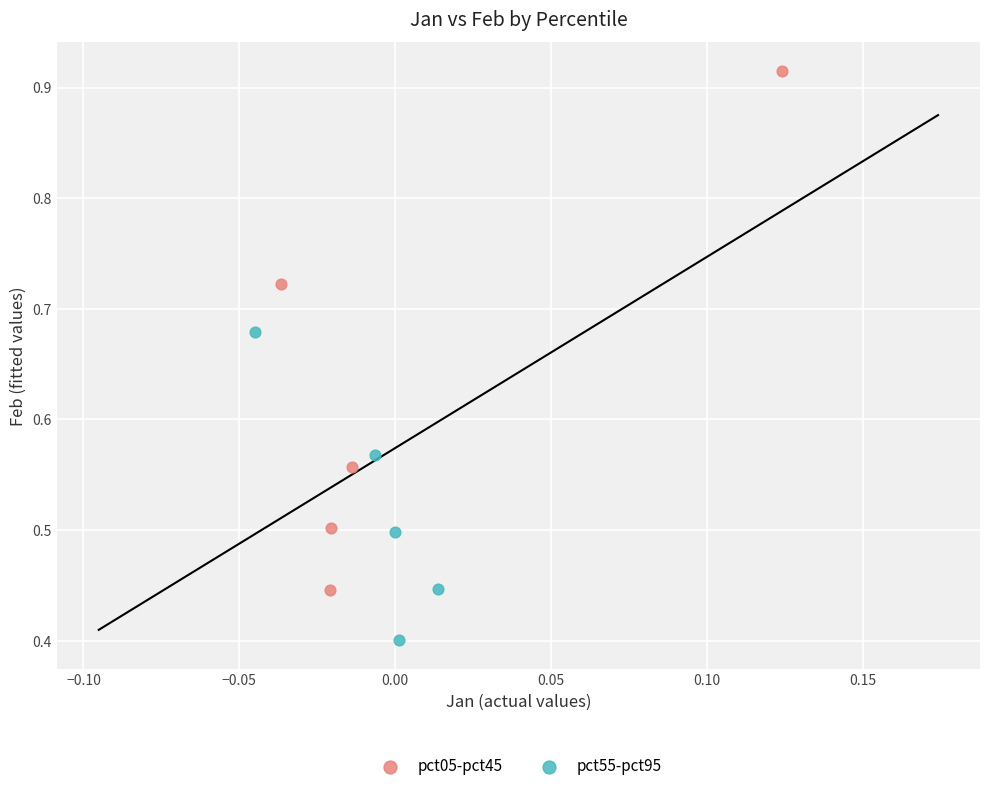

Which series reaches the maximum Y coordinate?

pct05-pct45